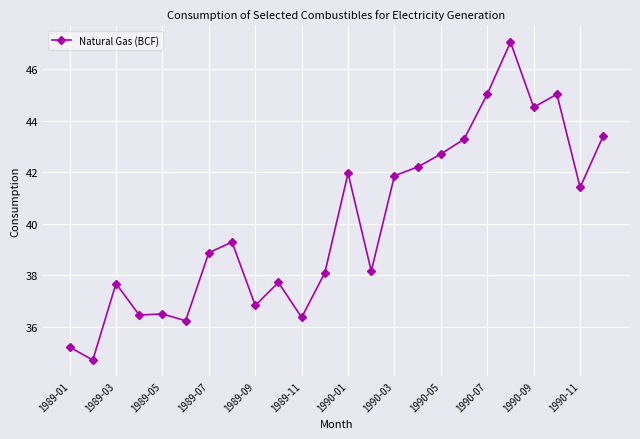

True or false: the data has more than 2 interior local peaks.

True